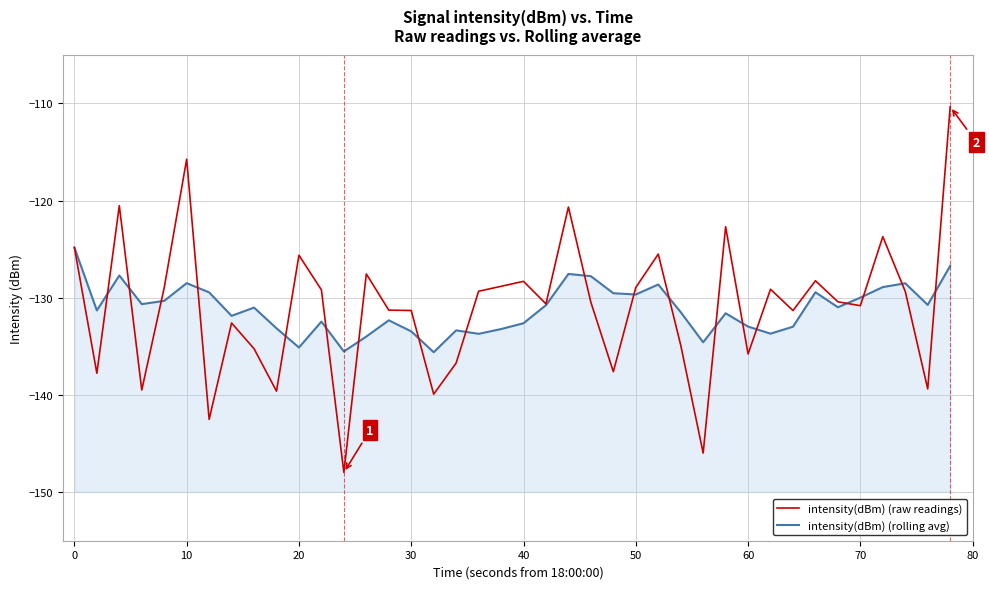

Which series has the widest spread of values?

intensity(dBm) (raw readings)